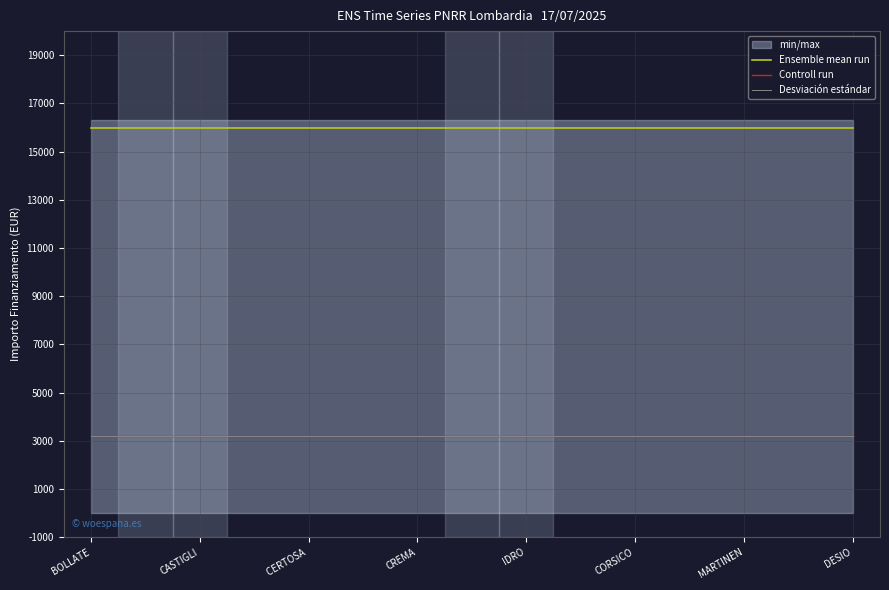

Is this an area chart (filled region under the line)?

No